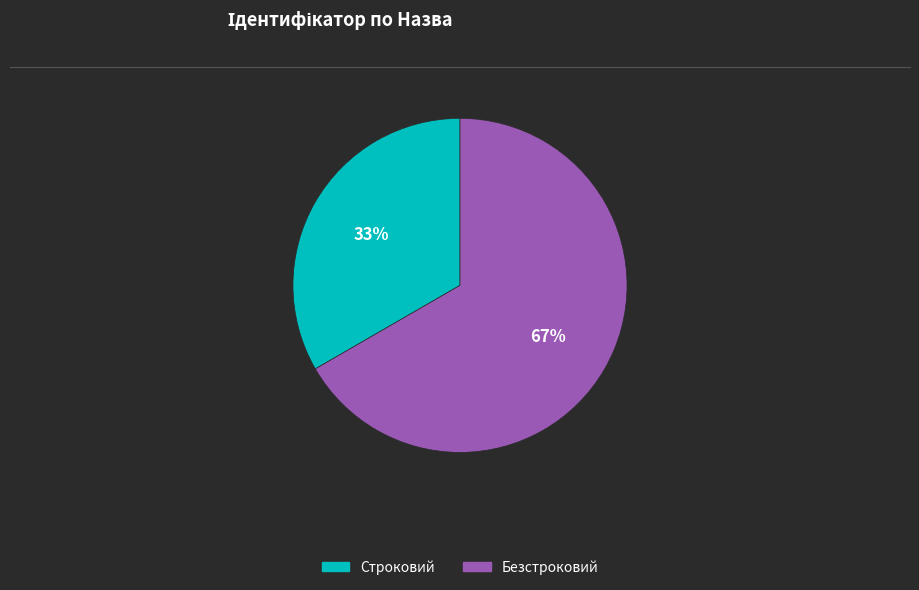

What percentage is the Безстроковий slice, to the nearest percent?

67%